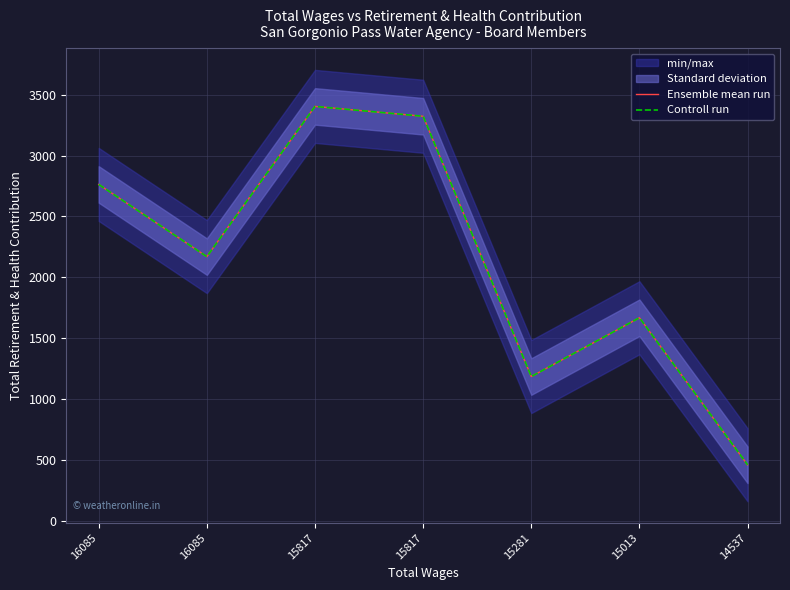

Rank the series by their maximum value, from lowest to highest.

Ensemble mean run, Controll run